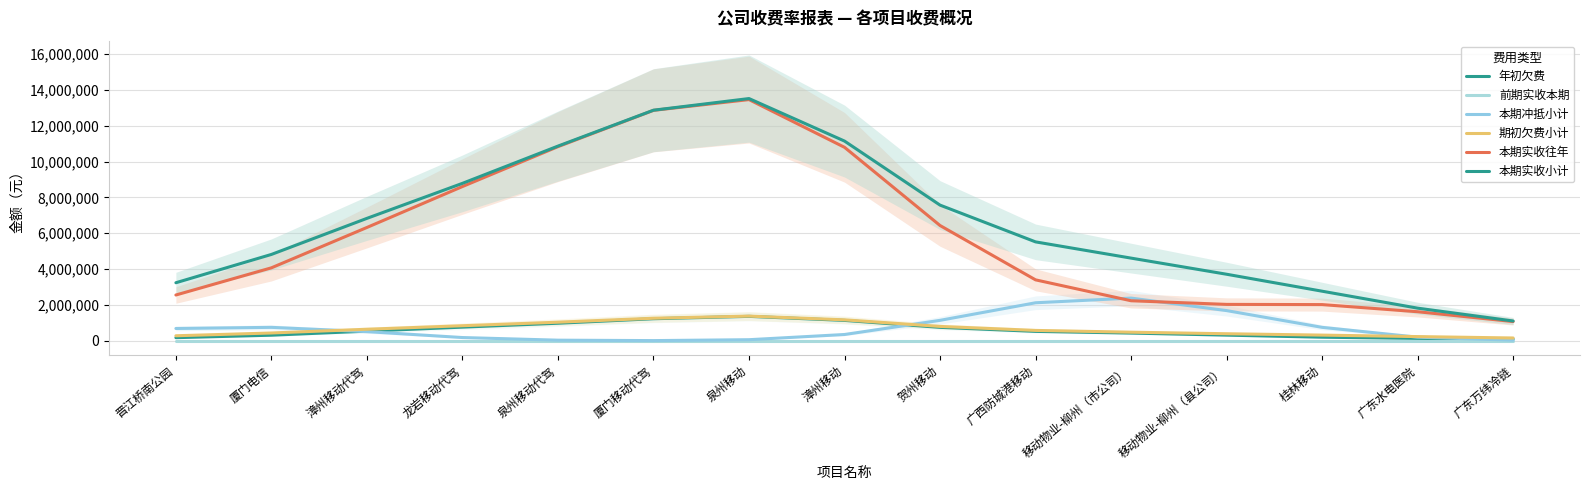

Where is the first local maximum for 本期冲抵小计?

厦门电信